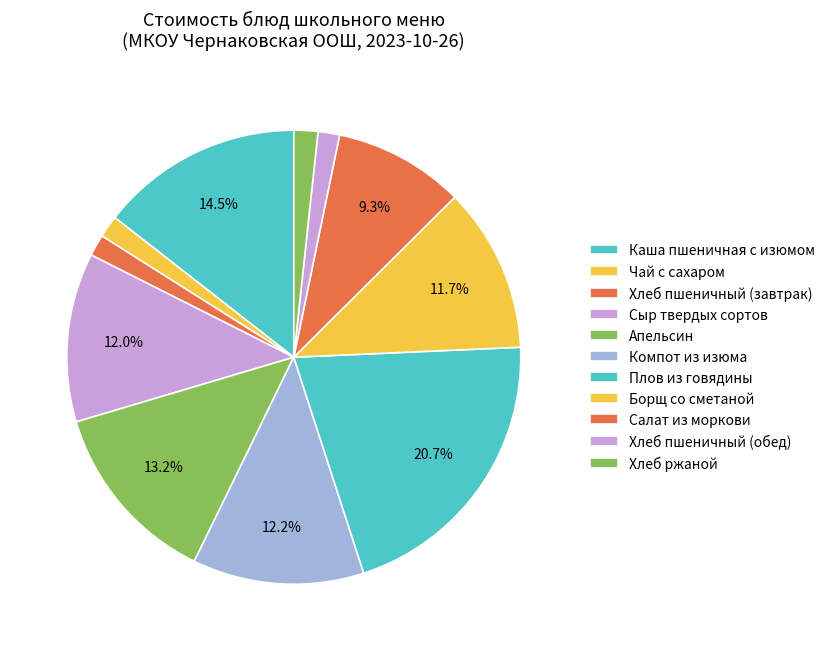

Count the number of slices in the pie.

11